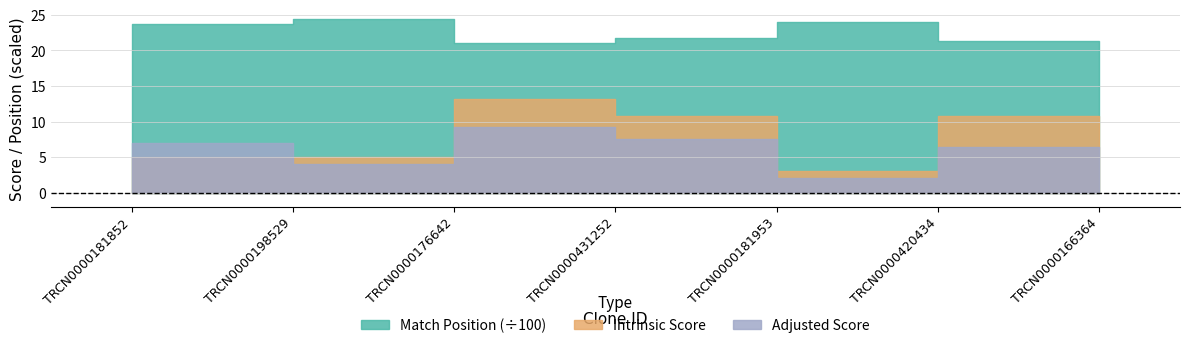

How many data points in Adjusted Score are less than 6?

3